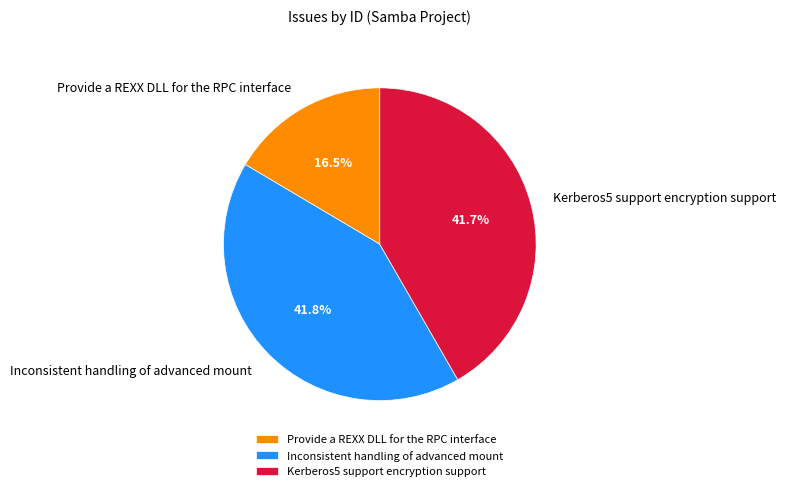

Combined, do Provide a REXX DLL for the RPC interface and Kerberos5 support encryption support account for over 50%?

Yes